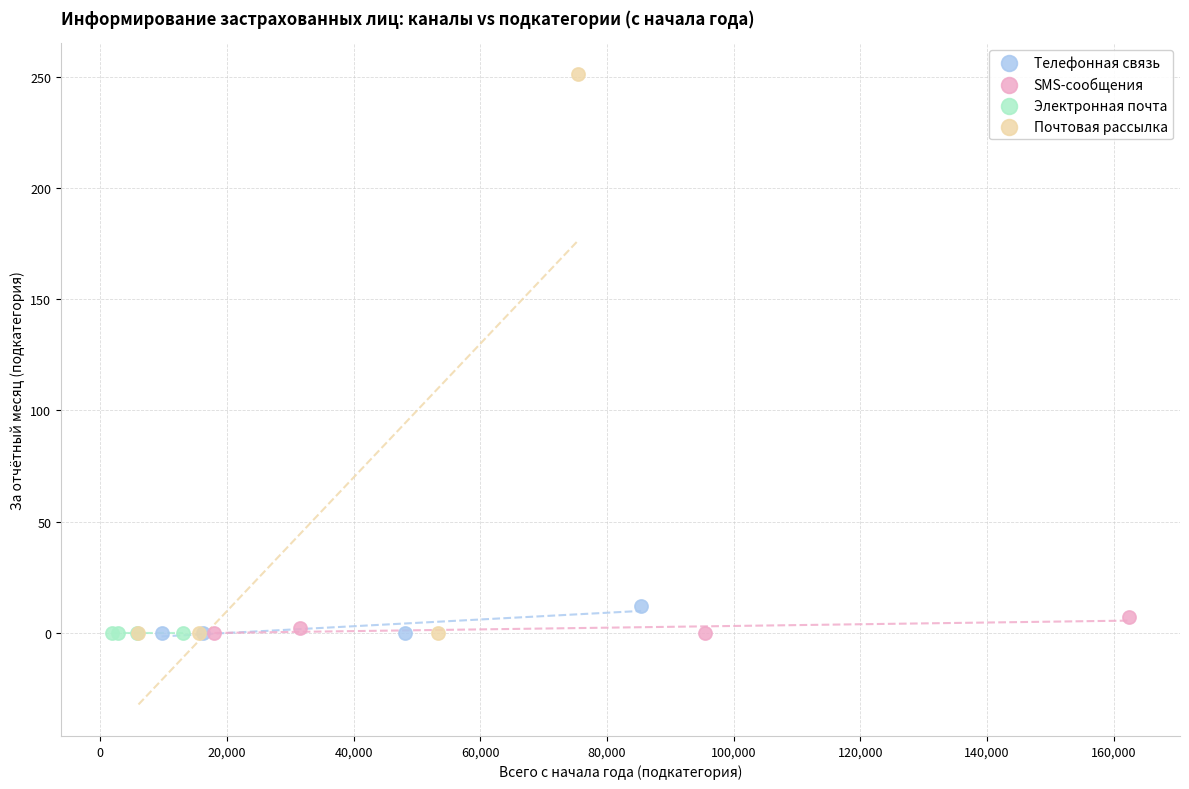

Which series reaches the maximum Y coordinate?

Почтовая рассылка